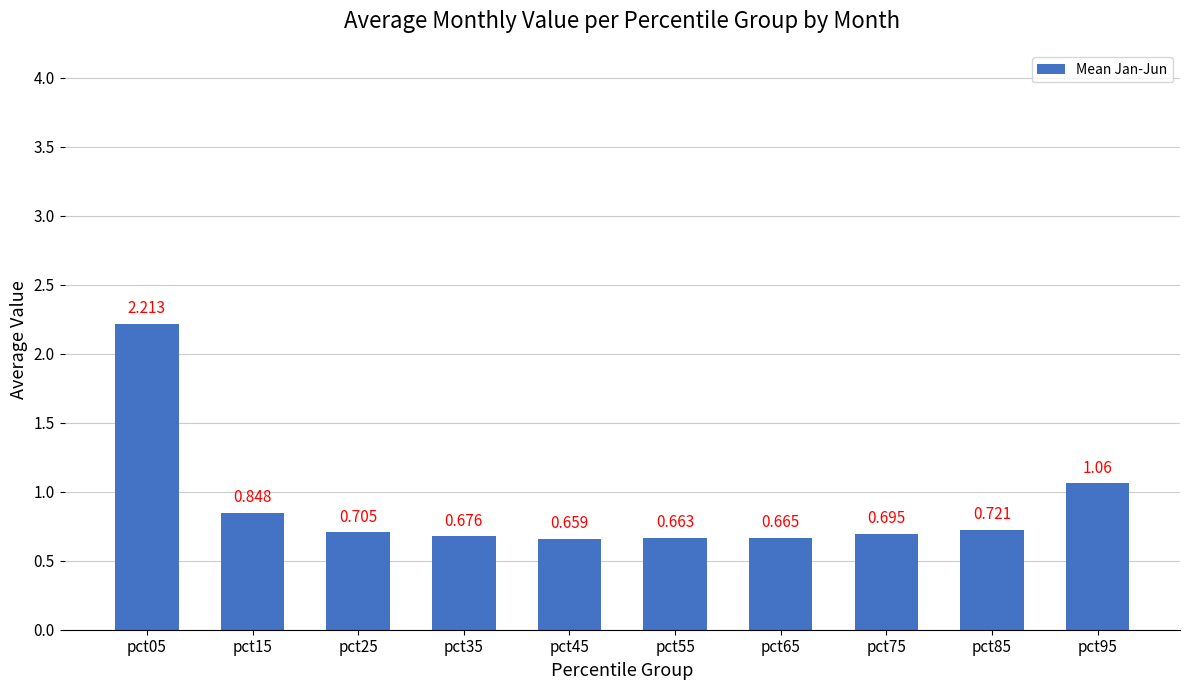

How many bars are there in total?

10